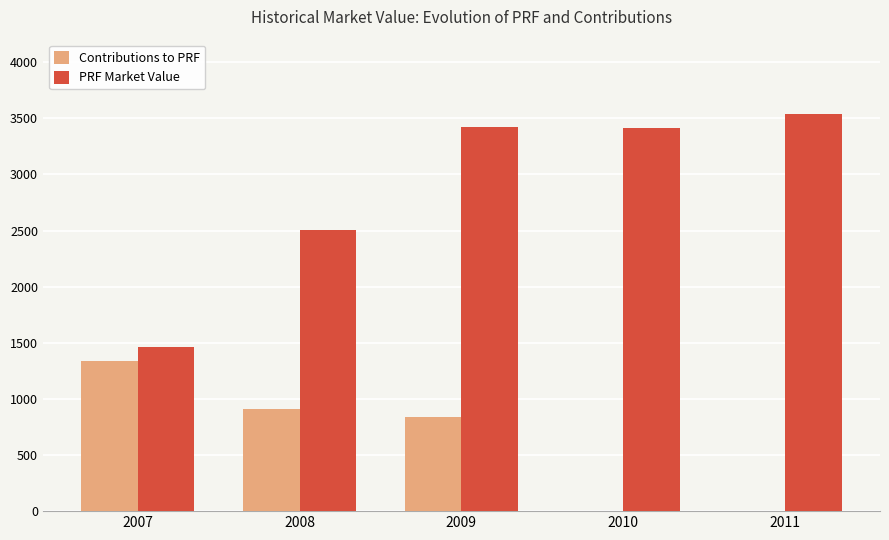

Which series has the largest range (max minus min)?

PRF Market Value